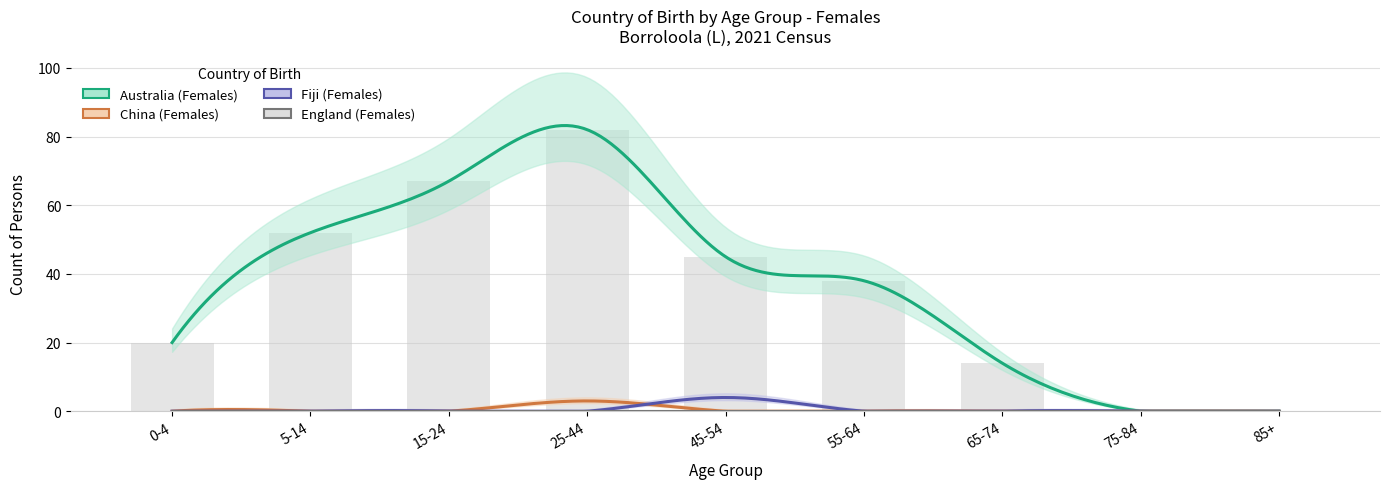

Reading right to left, what are all the values shown in this chart?

Australia (Females): 0	0	14	38	45	82	67	52	20
China (Females): 0	0	0	0	0	3	0	0	0
Fiji (Females): 0	0	0	0	4	0	0	0	0
England (Females): 0	0	0	0	0	0	0	0	0